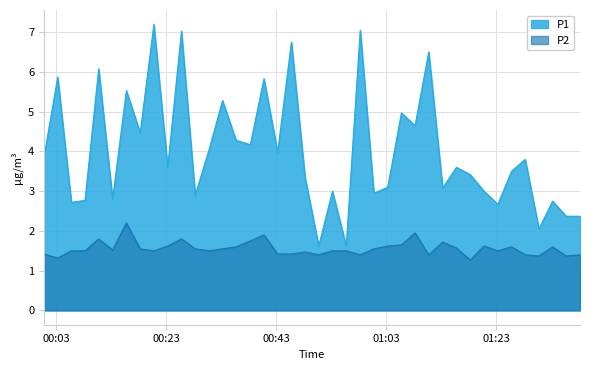

At which label does P2 reach its minimum?

2022-07-24T01:18:17